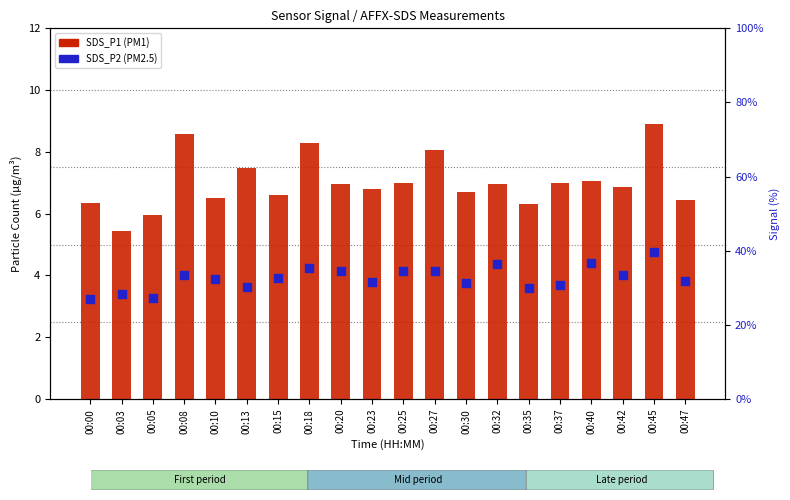

Which series has the largest total across all categories?

SDS_P1